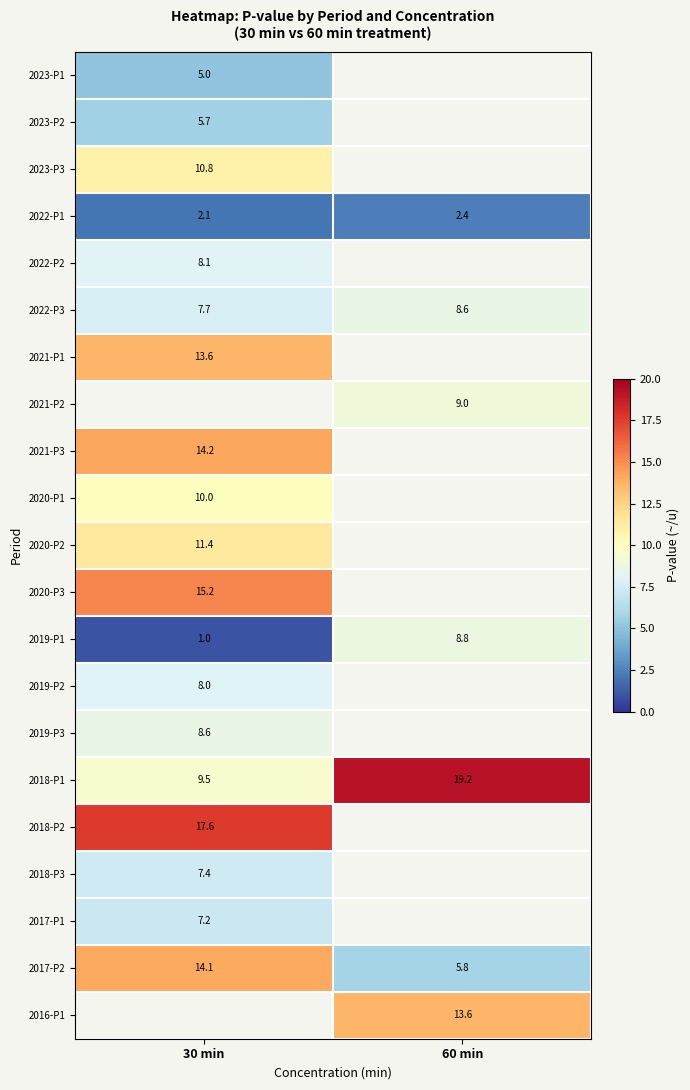

At which label does 2019-P1 reach its minimum?

30 min